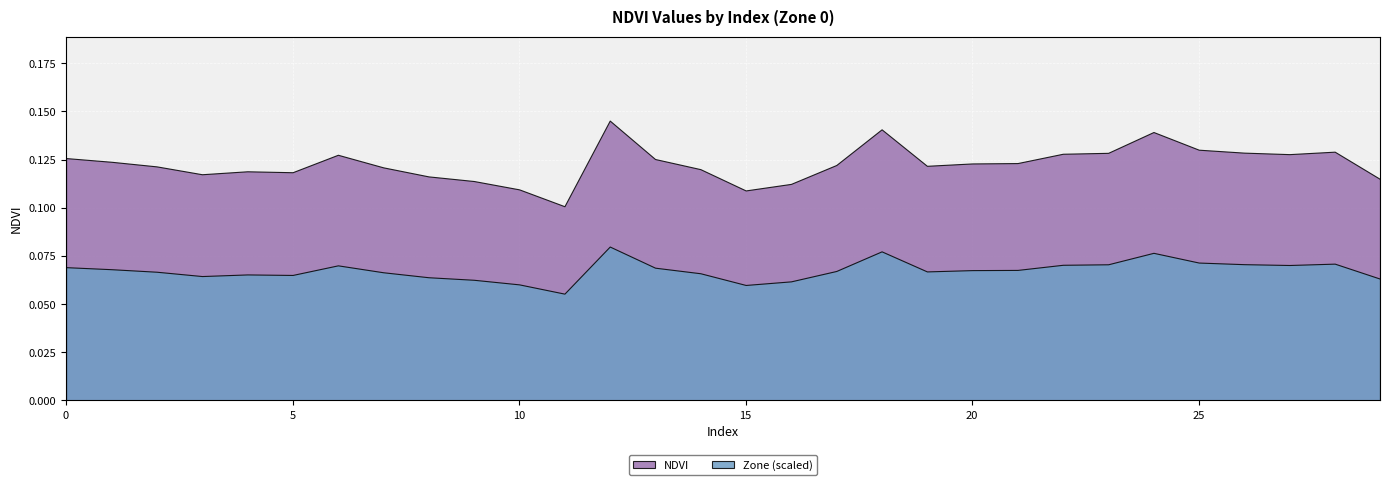

Which series has the widest spread of values?

NDVI